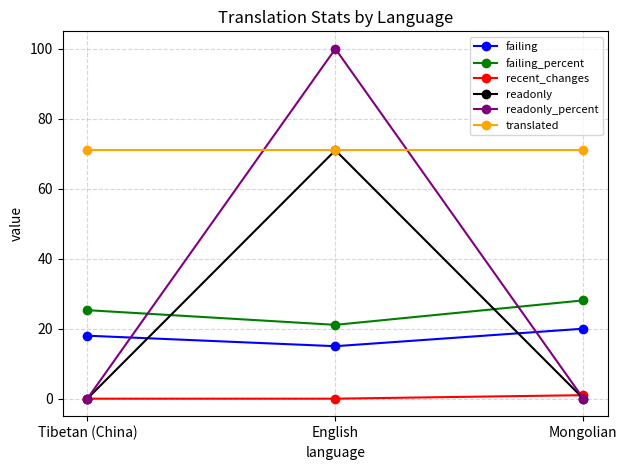

Reading left to right, extract all data points from this chart.

failing: 18.0	15.0	20.0
failing_percent: 25.3	21.1	28.1
recent_changes: 0.0	0.0	1.0
readonly: 0.0	71.0	0.0
readonly_percent: 0.0	100.0	0.0
translated: 71.0	71.0	71.0